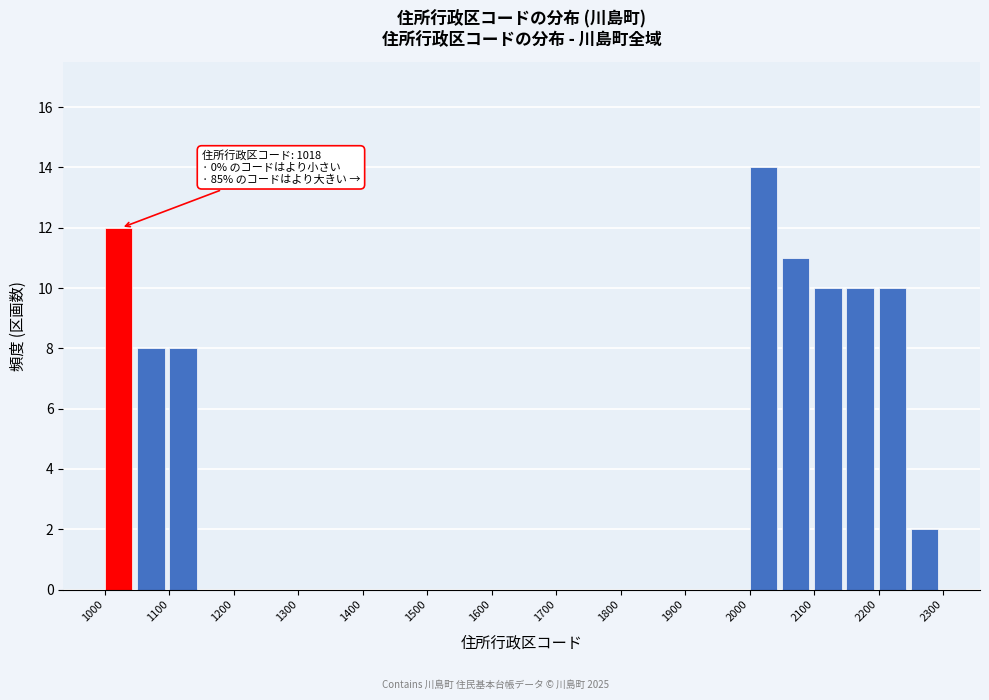

Which range on the x-axis has the tallest bar?

2000 to 2050